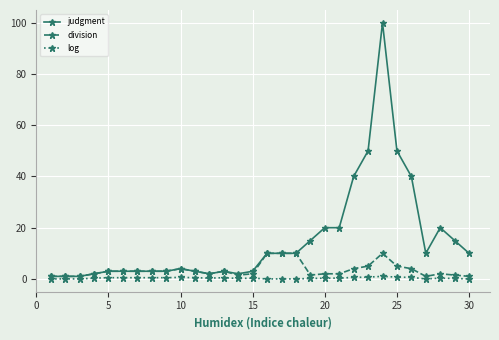

Is this an area chart (filled region under the line)?

No